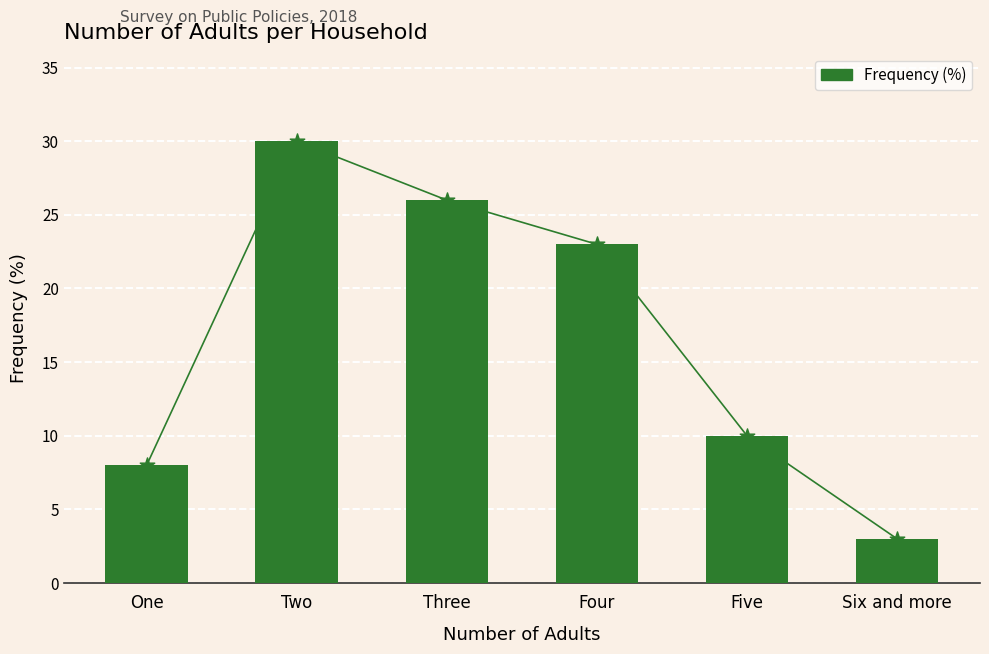

What is the ratio of the value at Five to the value at One?

1.2